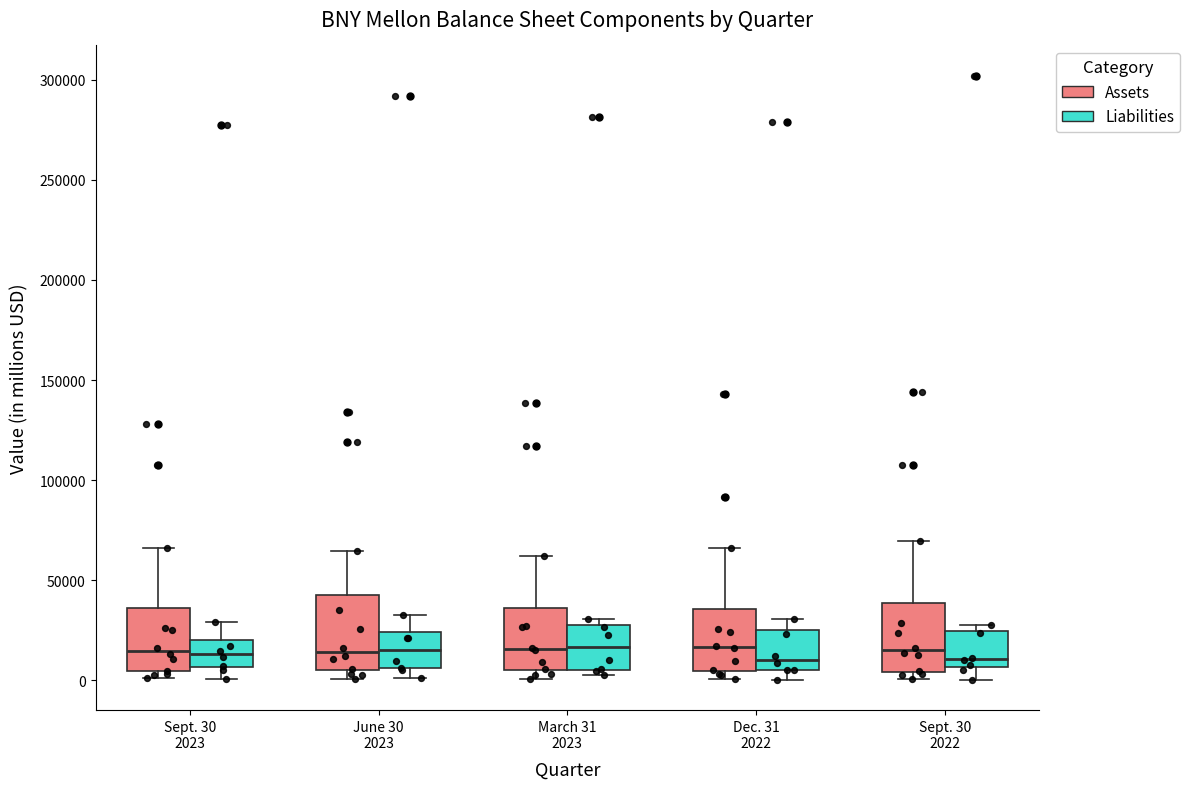

Reading left to right, transcribe this box plot: for each box, give where its median line is, the range the box spans, and where its two whiskers end, as read against the y-axis. The values are not printed on the chart, so give them approximately, as read against the axis.

Sept. 30 2023 (Assets): median 15000, box 5000 to 35000, whiskers 0 to 65000
Sept. 30 2023 (Liabilities): median 15000, box 5000 to 20000, whiskers 0 to 30000
June 30 2023 (Assets): median 15000, box 5000 to 45000, whiskers 0 to 65000
June 30 2023 (Liabilities): median 15000, box 5000 to 25000, whiskers 0 to 30000
March 31 2023 (Assets): median 15000, box 5000 to 35000, whiskers 0 to 60000
March 31 2023 (Liabilities): median 15000, box 5000 to 30000, whiskers 5000 (just below the box's lower edge) to 30000 (just above the box's upper edge)
Dec. 31 2022 (Assets): median 15000, box 5000 to 35000, whiskers 0 to 65000
Dec. 31 2022 (Liabilities): median 10000, box 5000 to 25000, whiskers 0 to 30000
Sept. 30 2022 (Assets): median 15000, box 5000 to 40000, whiskers 0 to 70000
Sept. 30 2022 (Liabilities): median 10000, box 5000 to 25000, whiskers 0 to 30000